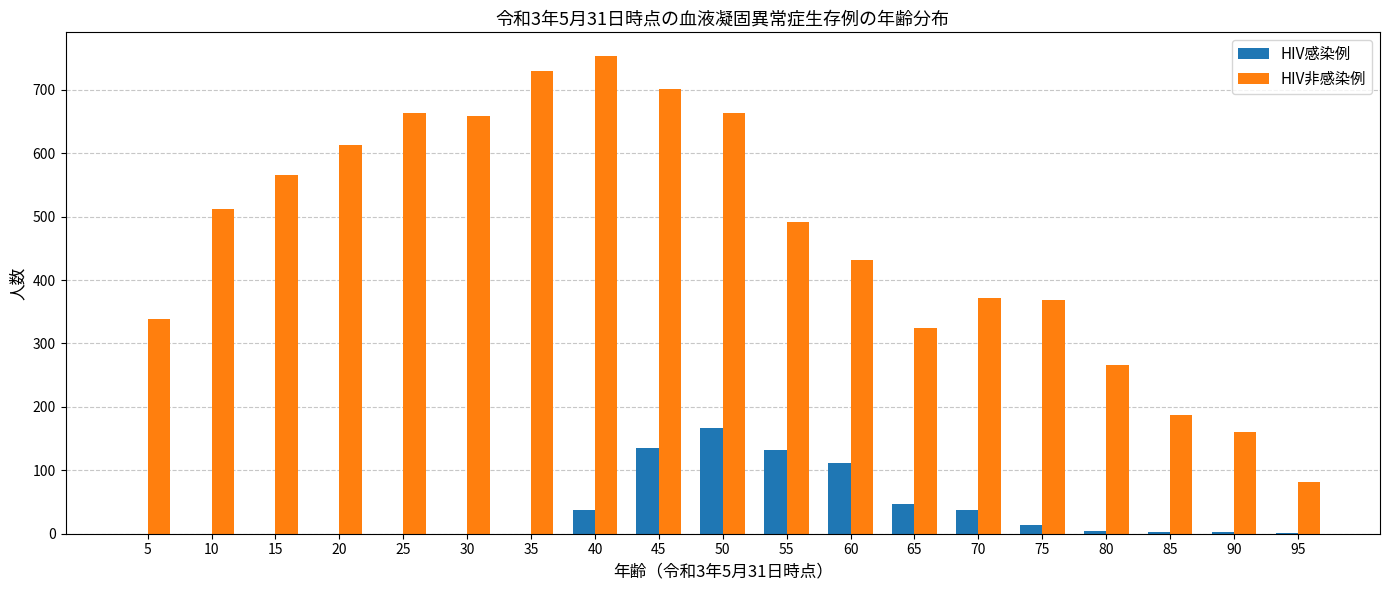

At which label does HIV感染例 reach its peak?

50